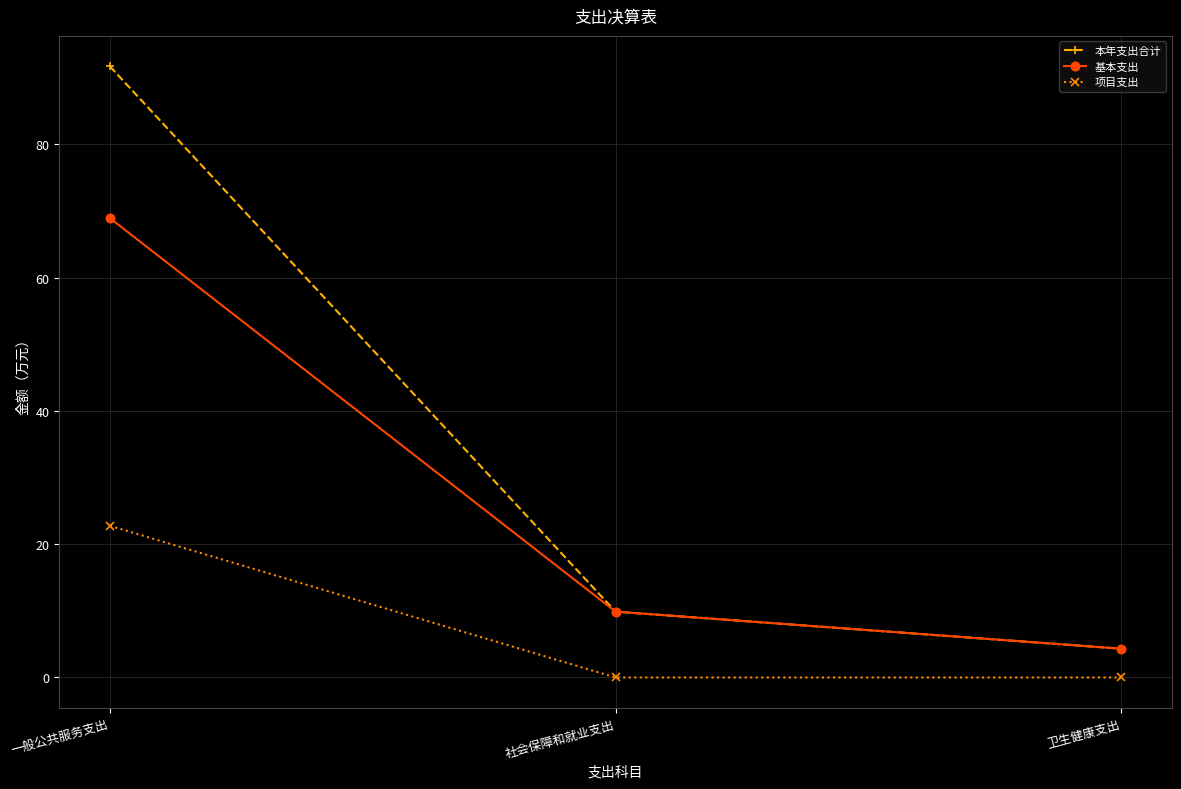

The value of 本年支出合计 at 社会保障和就业支出 is 9.9. True or false?

True